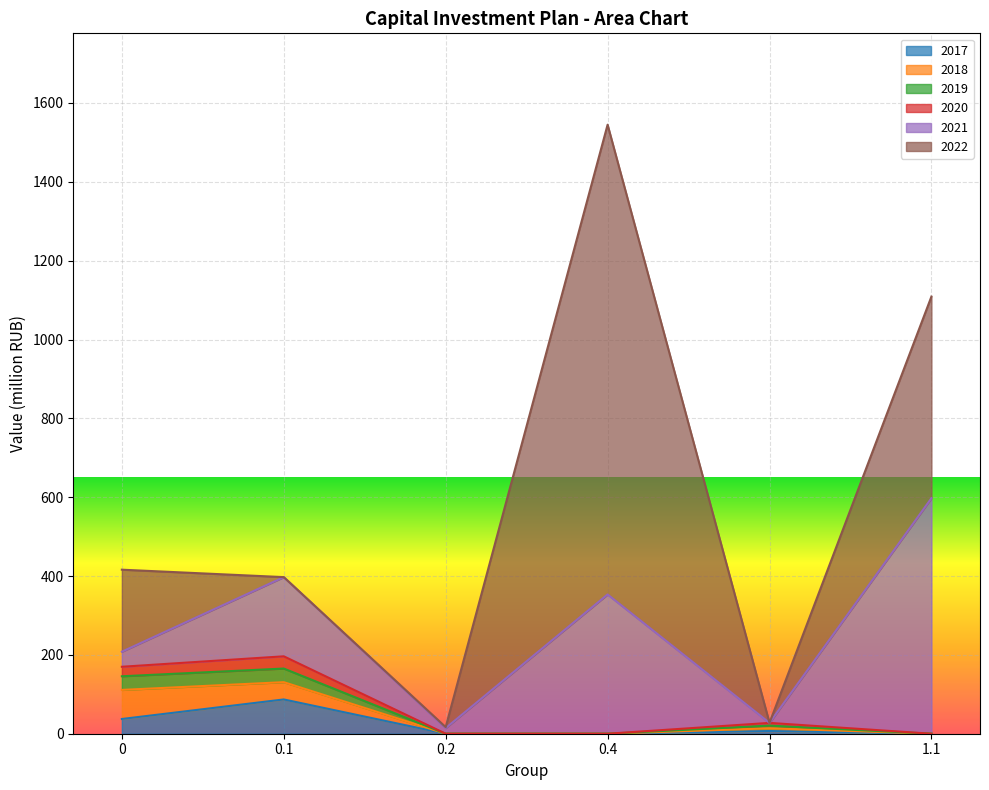

What is the label of the 5th point from the right?

0.1